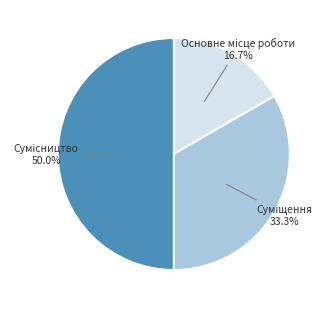

Rank the categories by value from highest to lowest.

Сумісництво, Суміщення, Основне місце роботи